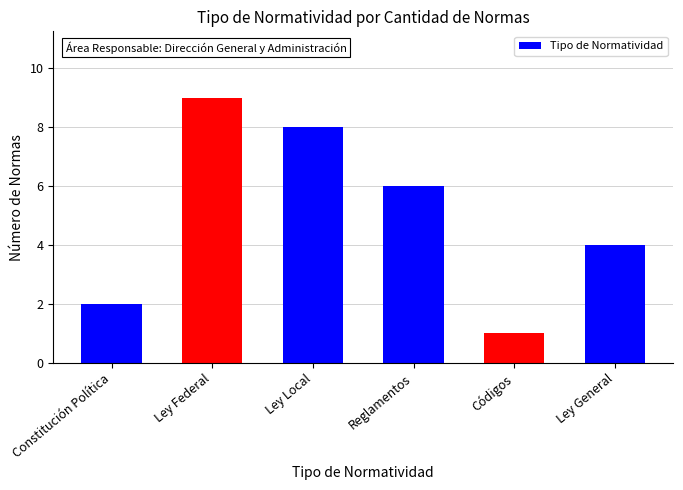

How many series are shown in this chart?

1